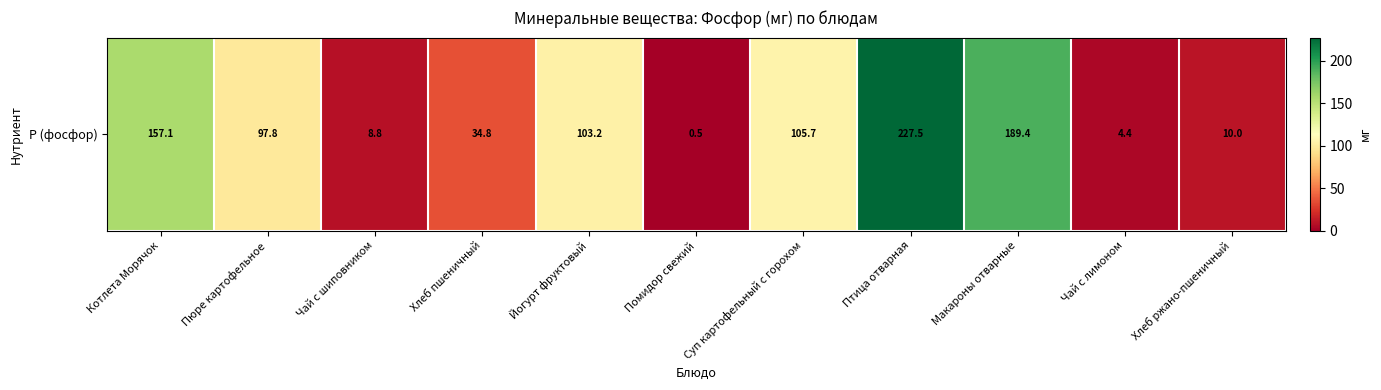

At which label does the data first exceed 97?

Котлета Морячок